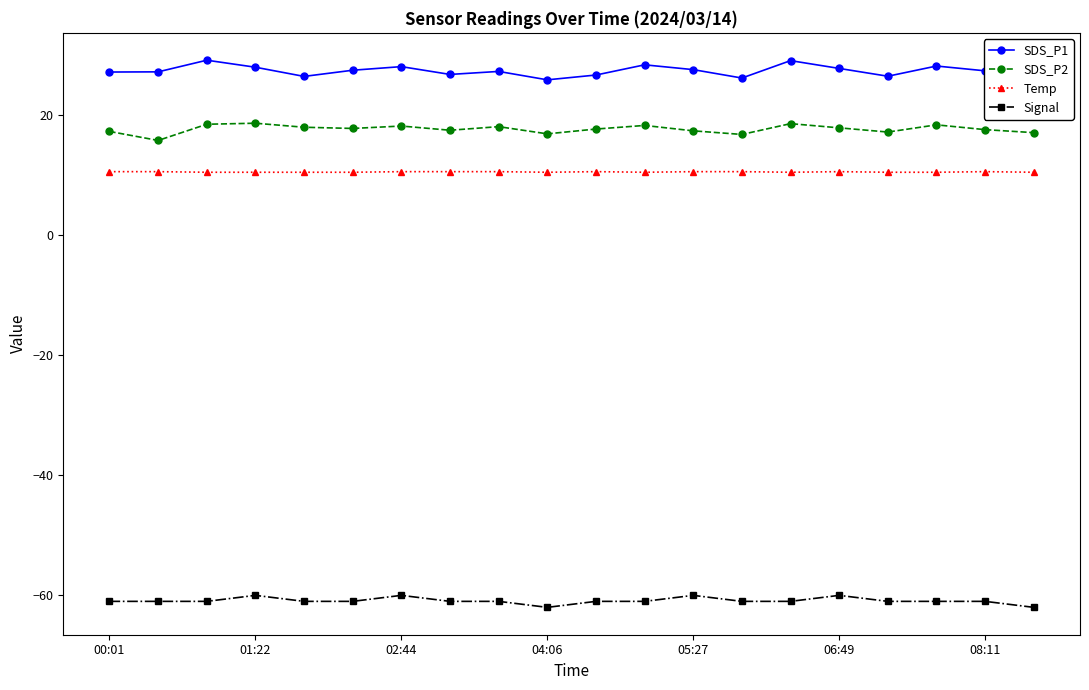

How many categories are shown in the chart?

20